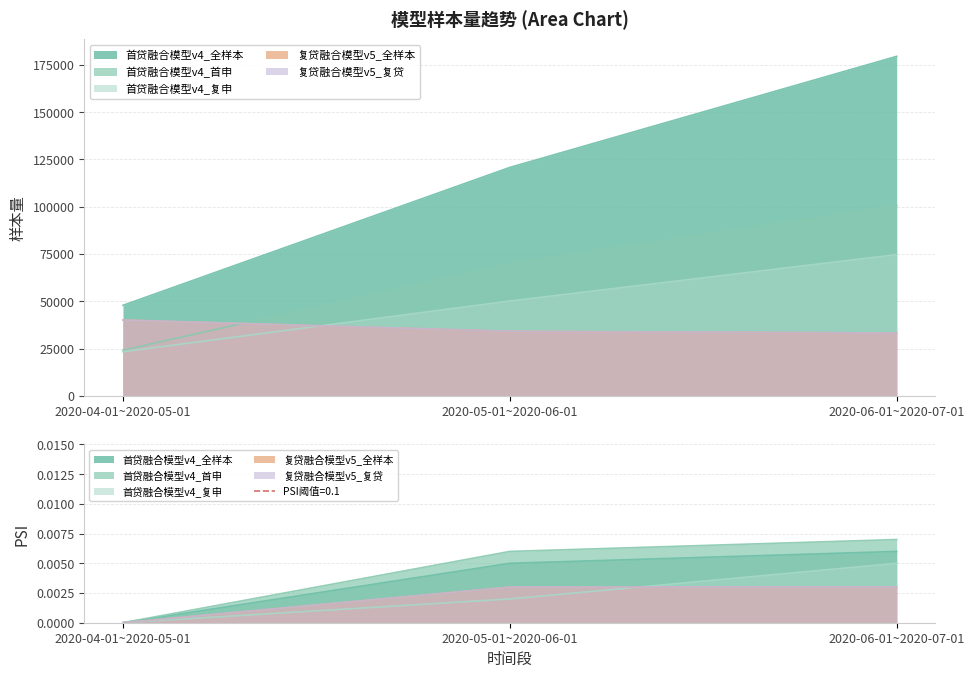

What are all the series names shown in the legend?

首贷融合模型v4_全样本, 首贷融合模型v4_首申, 首贷融合模型v4_复申, 复贷融合模型v5_全样本, 复贷融合模型v5_复贷